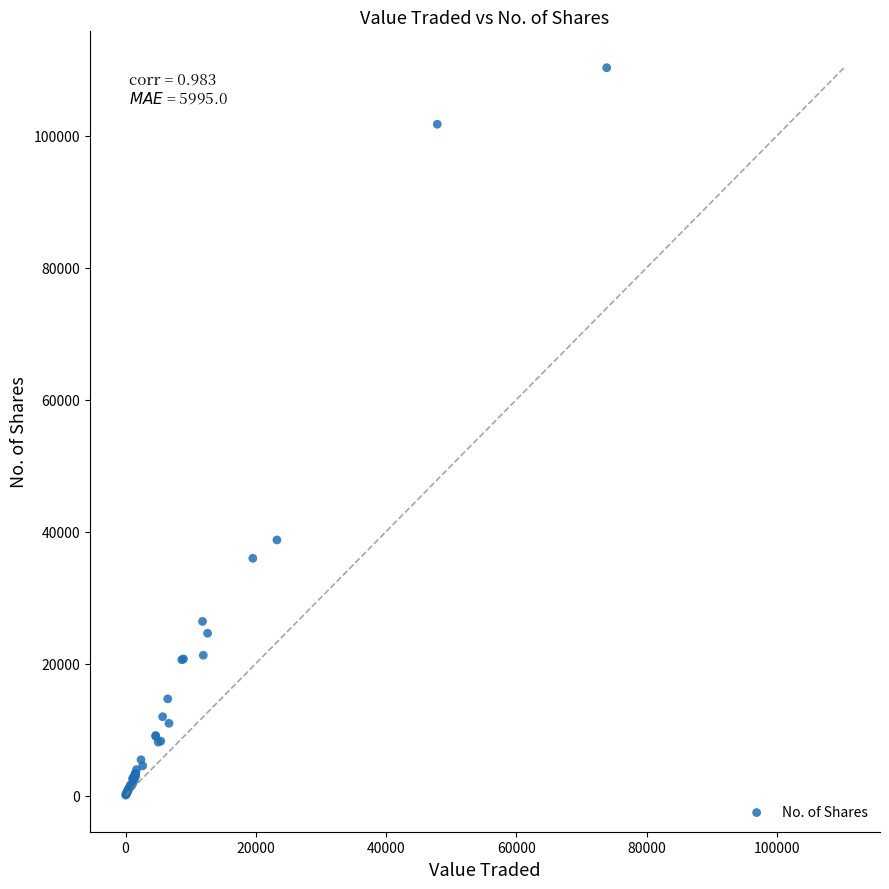

What Y value in the scatter plot is closest to 55185?

38738